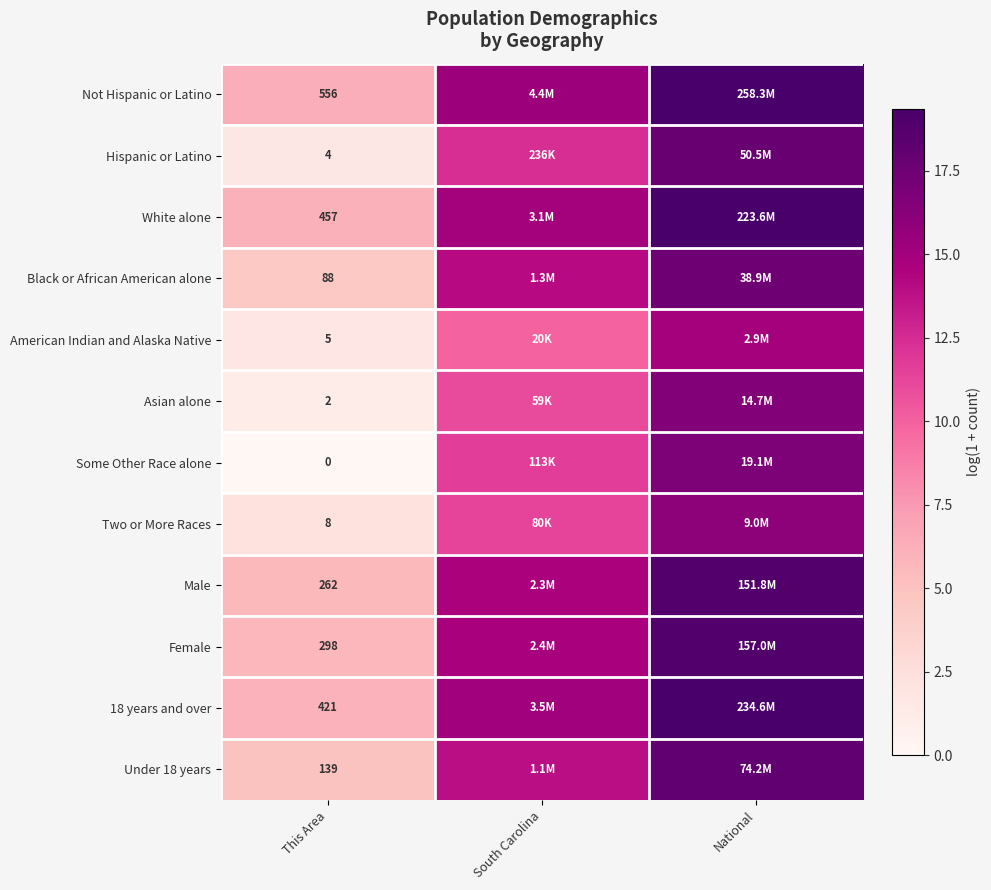

Which series has the widest spread of values?

Some Other Race alone